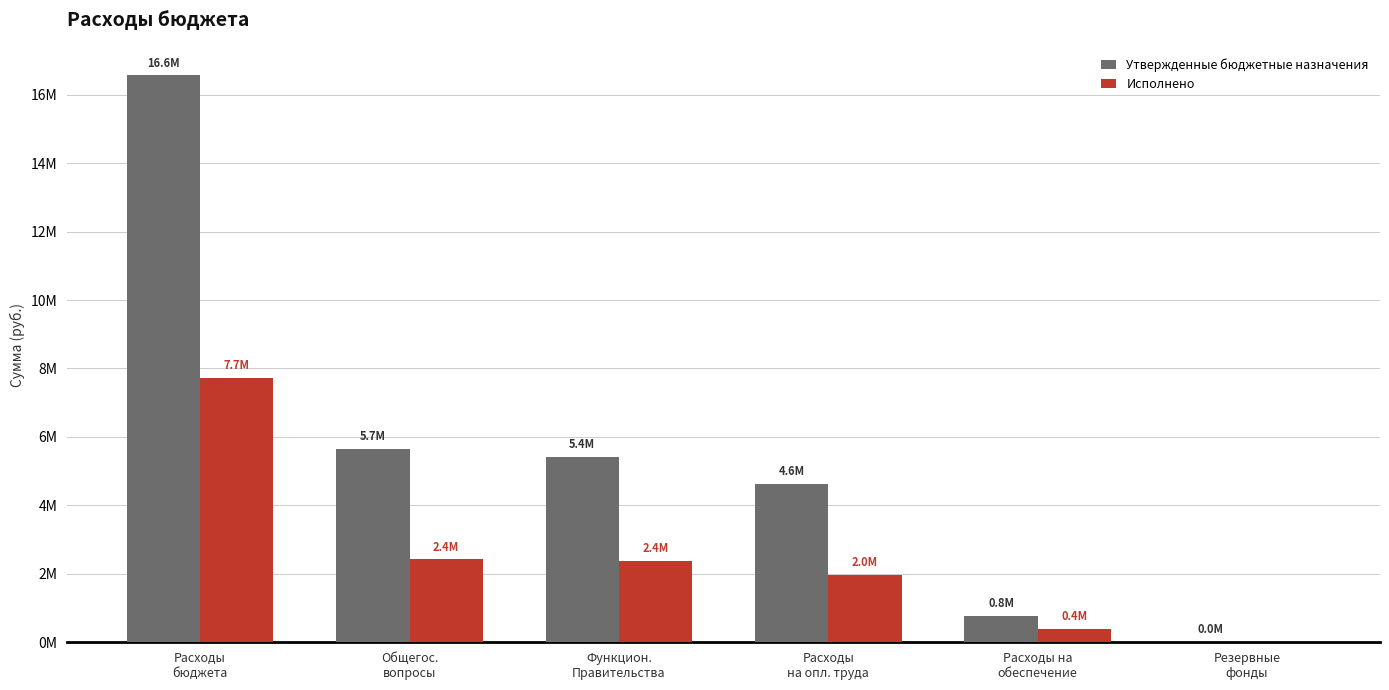

What are all the series names shown in the legend?

Утвержденные бюджетные назначения, Исполнено